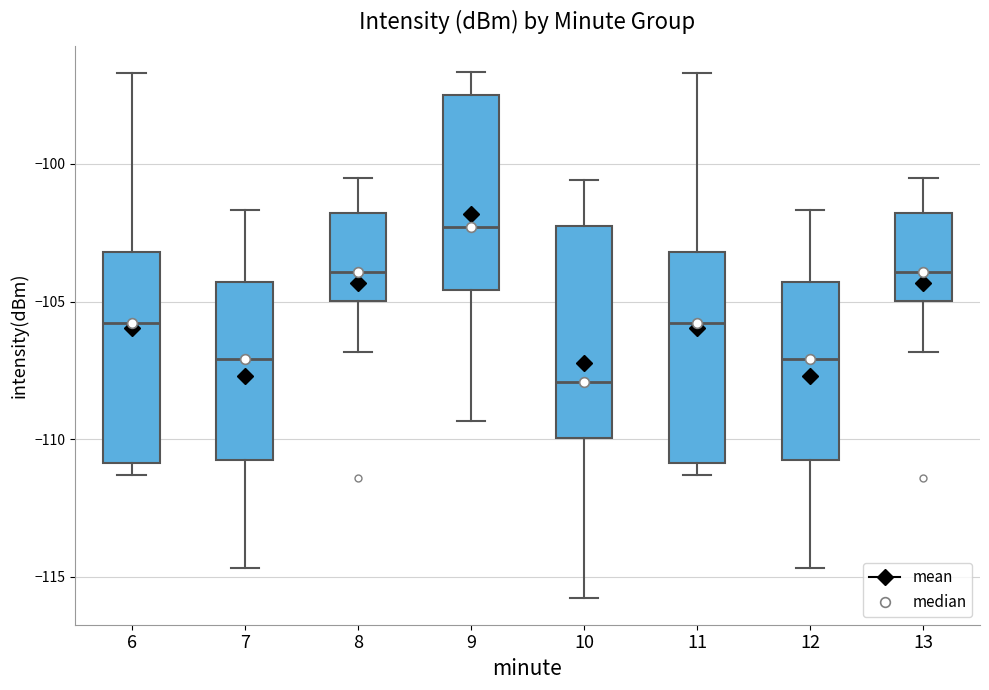

Reading left to right, transcribe this box plot: for each box, give where its median line is, the range the box spans, and where its two whiskers end, as read against the y-axis. The values are not printed on the chart, so give them approximately, as read against the axis.

6: median -106.0, box -111.0 to -103.0, whiskers -111.5 to -96.5
7: median -107.0, box -111.0 to -104.5, whiskers -114.5 to -101.5
8: median -104.0, box -105.0 to -102.0, whiskers -107.0 to -100.5
9: median -102.5, box -104.5 to -97.5, whiskers -109.5 to -96.5
10: median -108.0, box -110.0 to -102.5, whiskers -116.0 to -100.5
11: median -106.0, box -111.0 to -103.0, whiskers -111.5 to -96.5
12: median -107.0, box -111.0 to -104.5, whiskers -114.5 to -101.5
13: median -104.0, box -105.0 to -102.0, whiskers -107.0 to -100.5